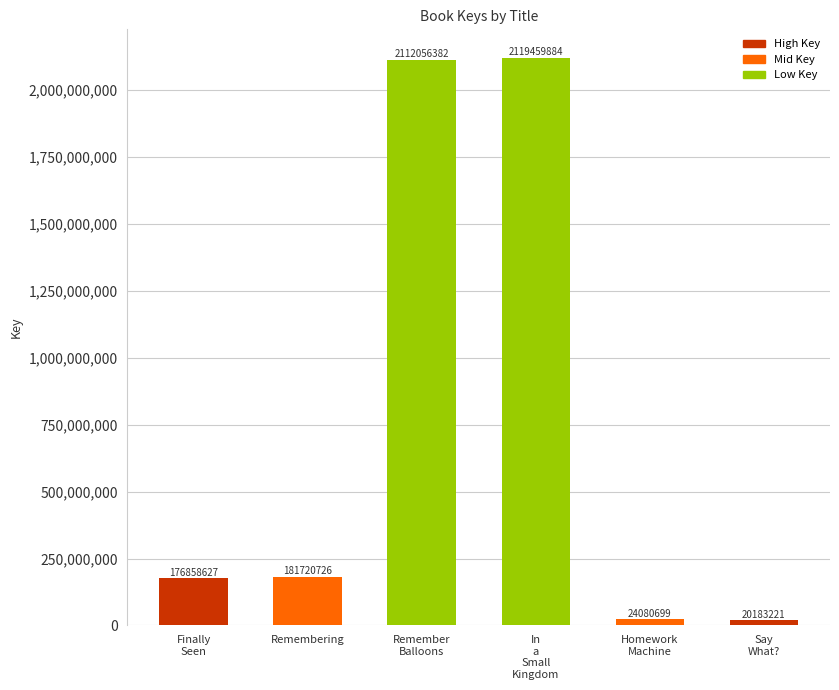

Reading left to right, list all the values displayed in this chart.

Finally
Seen=176858627	Remembering=181720726	Remember
Balloons=2112056382	In
a
Small
Kingdom=2119459884	Homework
Machine=24080699	Say
What?=20183221